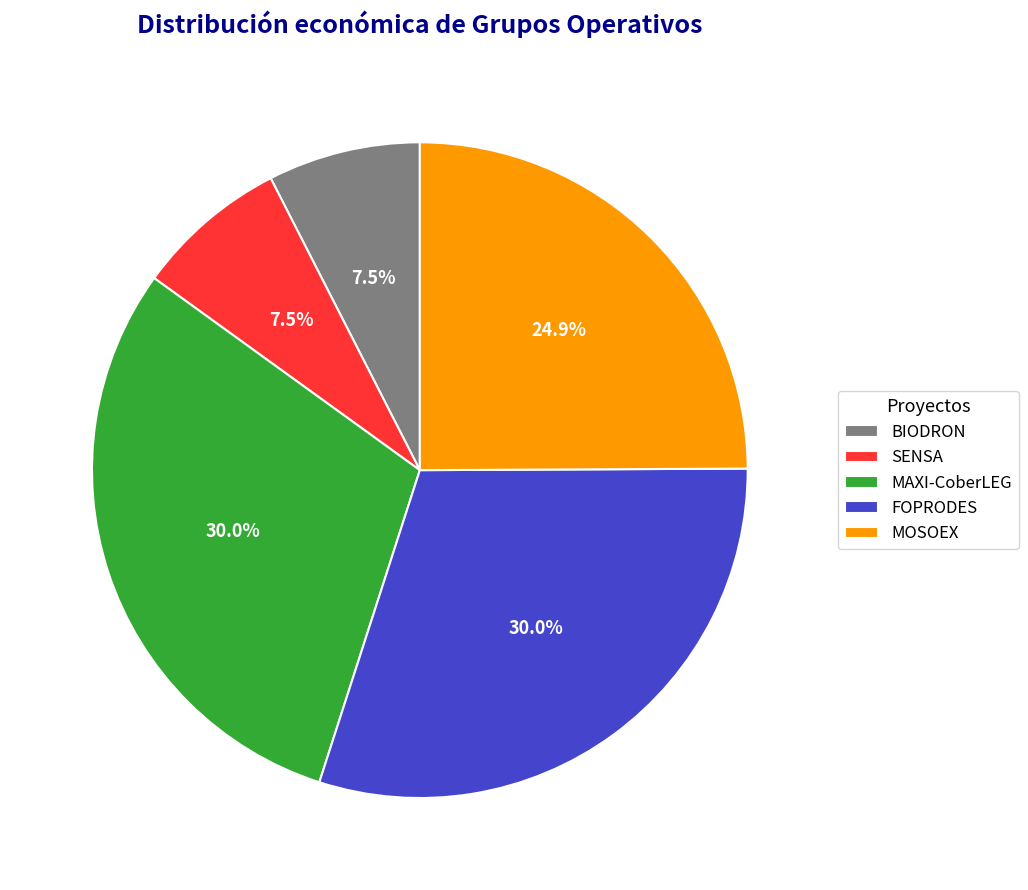

What percentage do SENSA and MOSOEX together represent?

32.4%